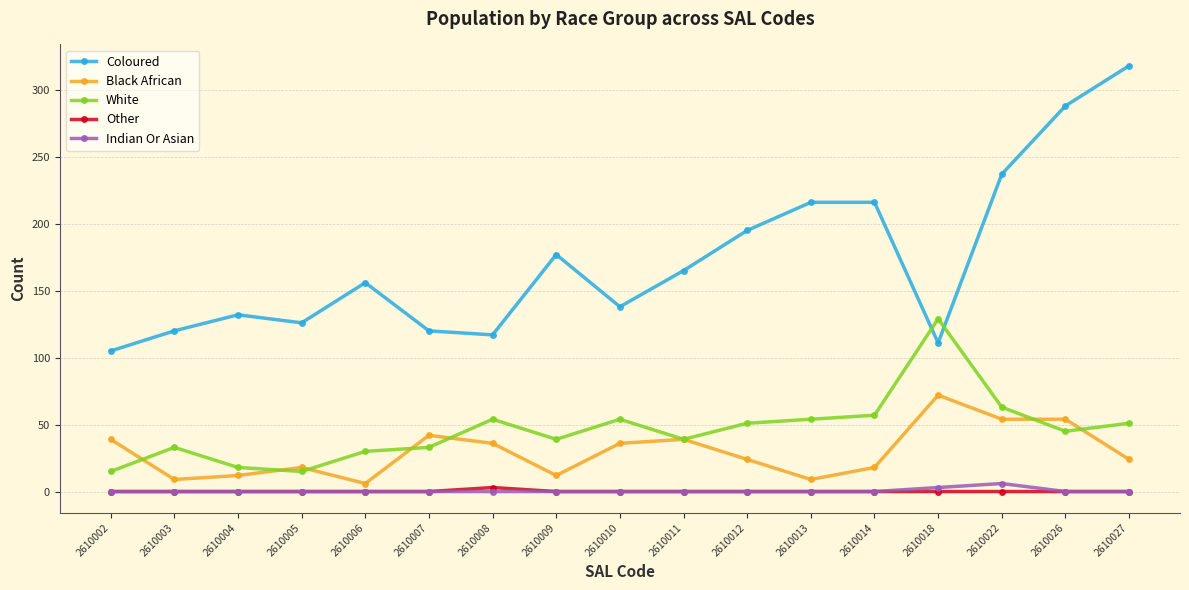

True or false: Other has a value of 0 at 2610027.

True